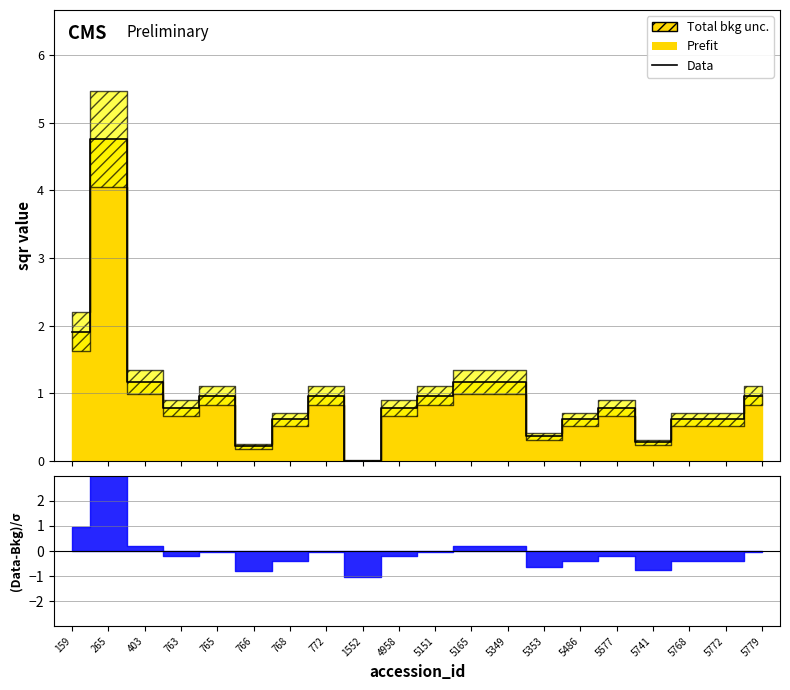

How many lines are shown in the chart?

1